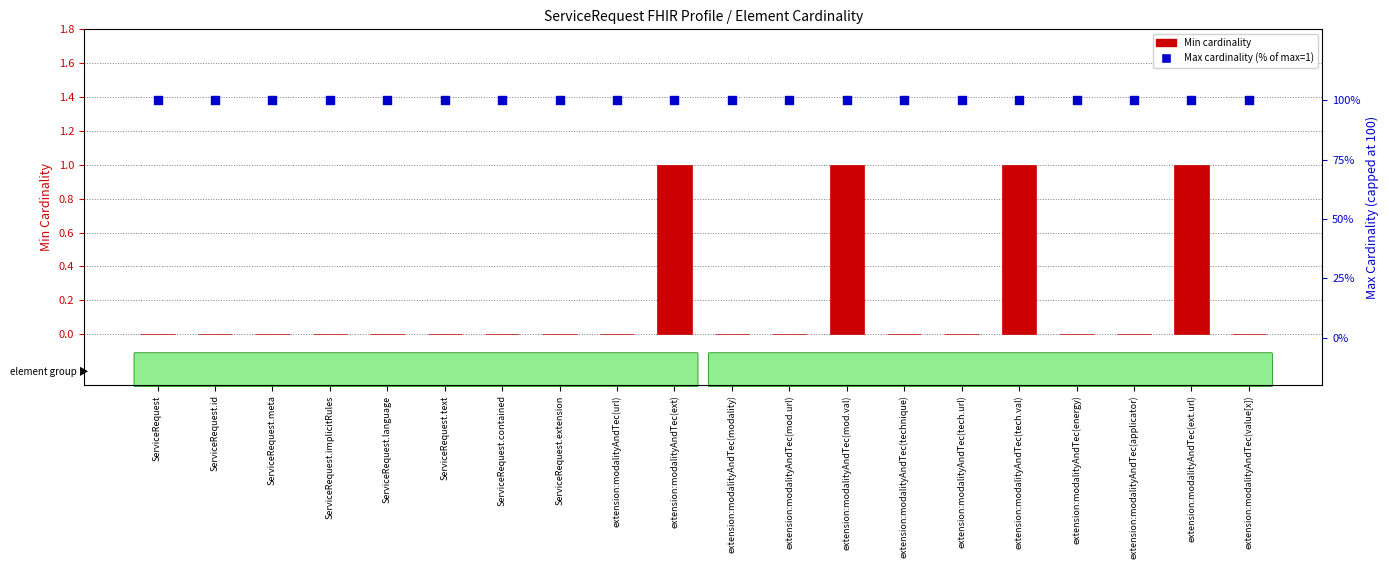

At how many categories does at least one series exceed 82?

20